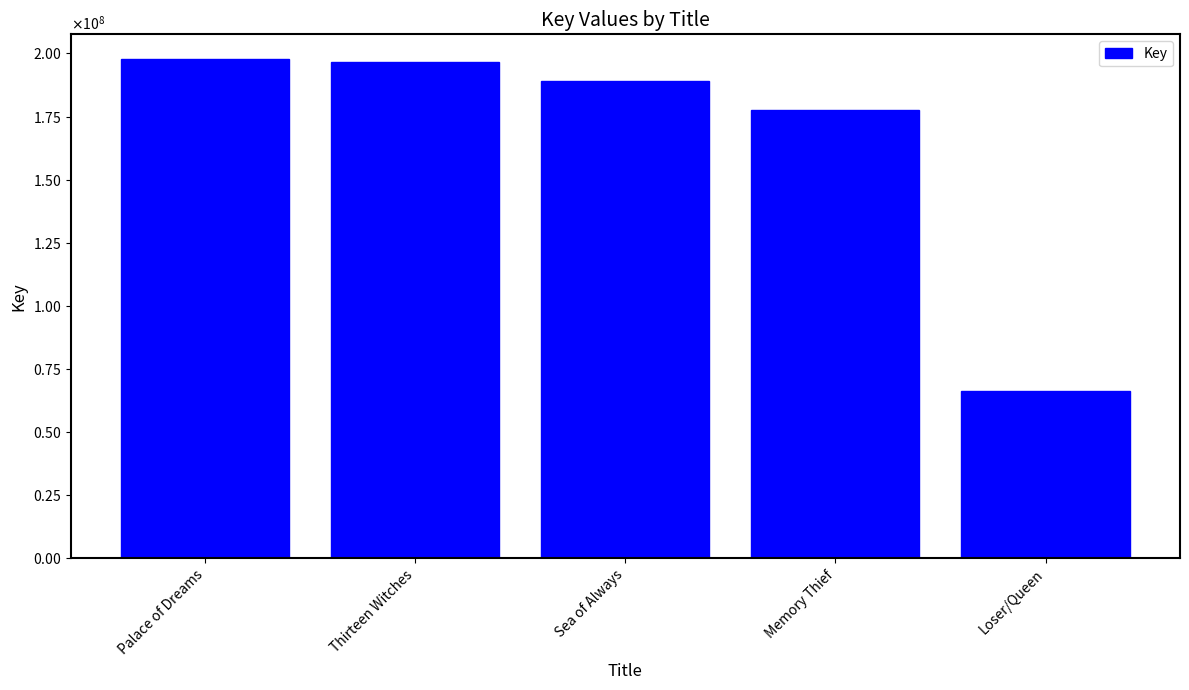

What is the difference between the values at Loser/Queen and Memory Thief?

111504350